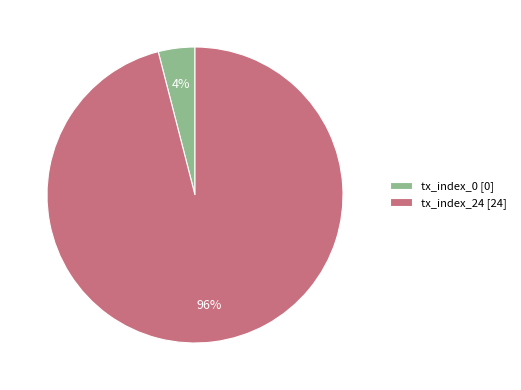

Is the sum of tx_index_24 [24] and tx_index_0 [0] greater than half?

Yes